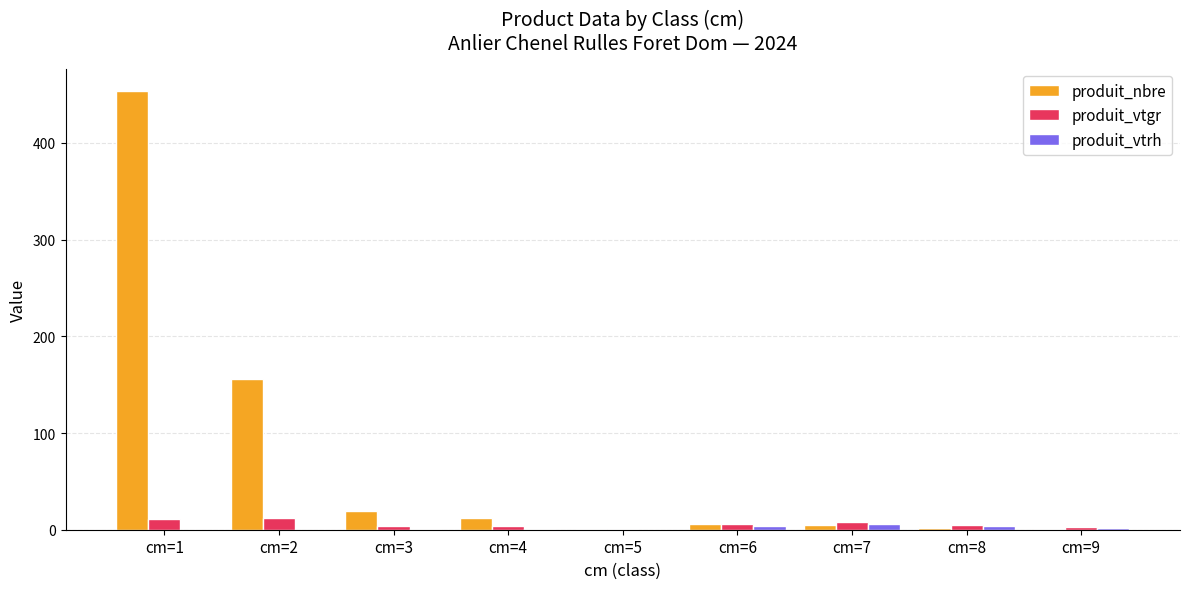

Which series changed the most between cm=2 and cm=3?

produit_nbre